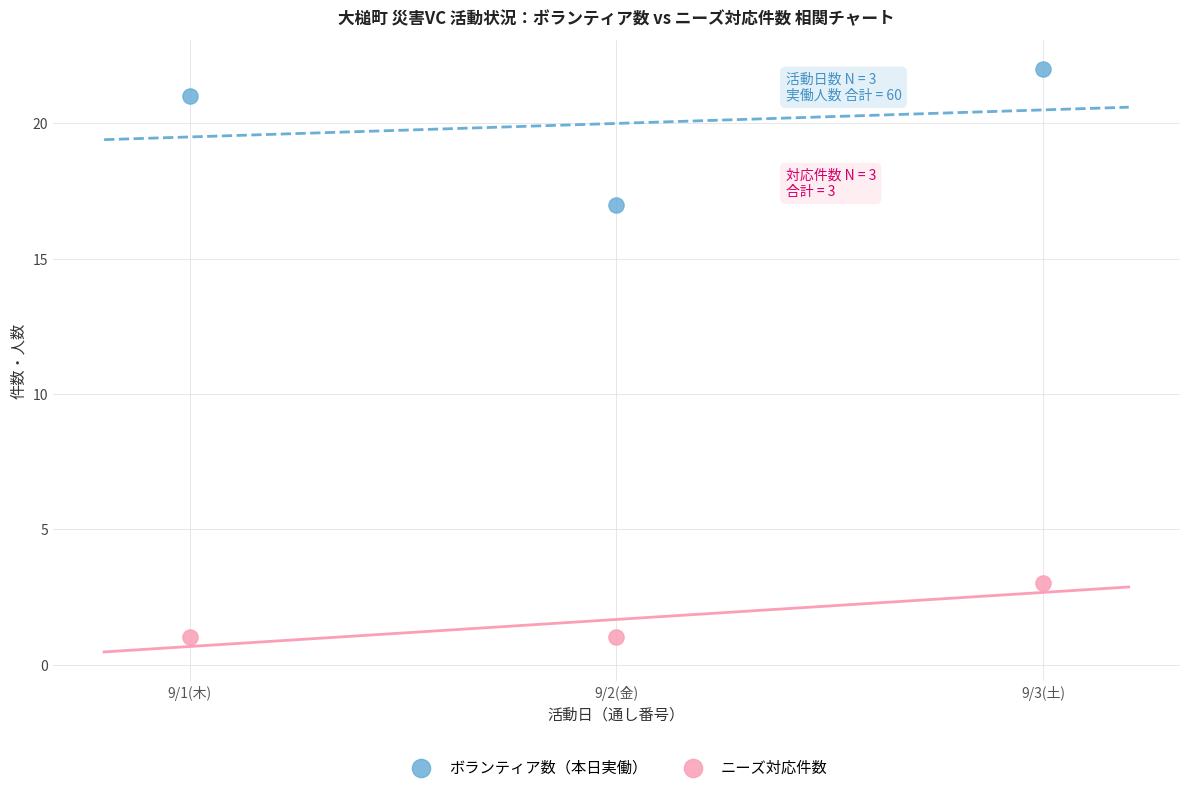

Which series reaches the minimum Y coordinate?

ニーズ対応件数